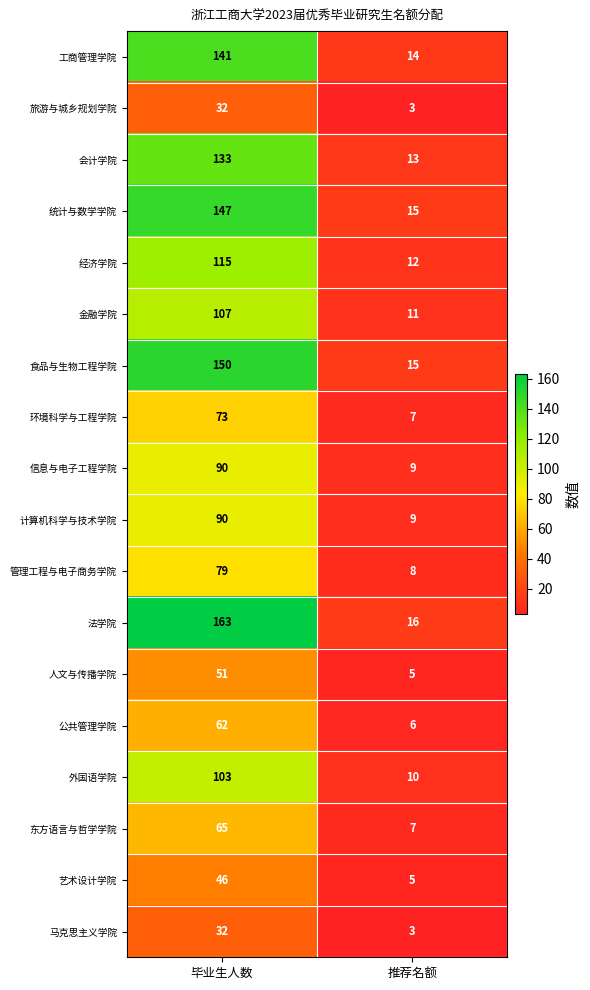

At which label is 外国语学院 closest to 56?

推荐名额